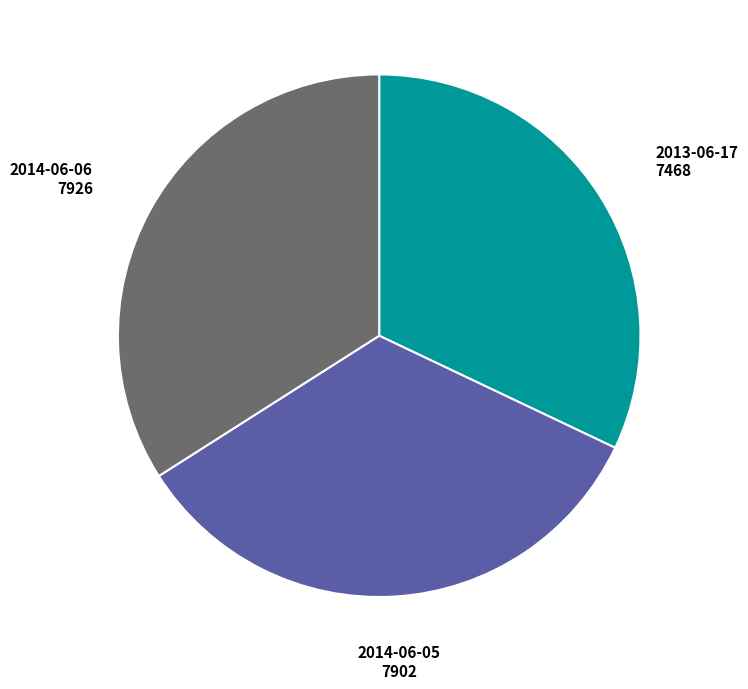

Is there a majority slice in this chart?

No